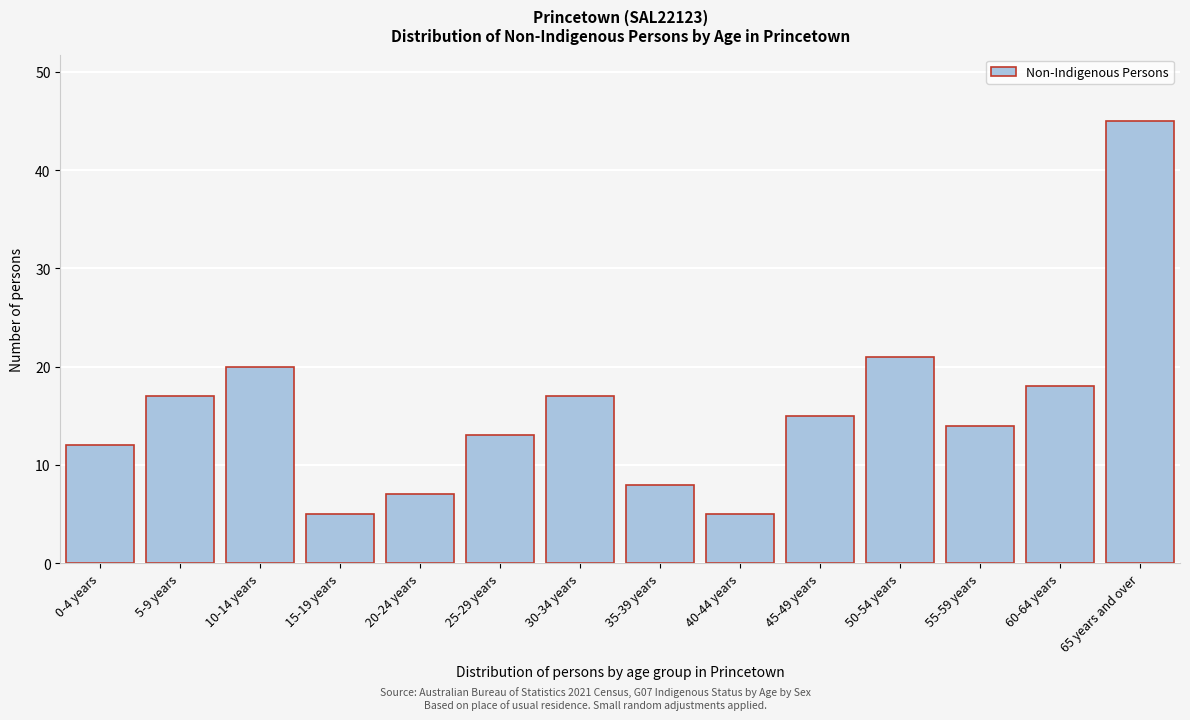

Reading left to right, what are all the values shown in this chart?

0-4 years=12	5-9 years=17	10-14 years=20	15-19 years=5	20-24 years=7	25-29 years=13	30-34 years=17	35-39 years=8	40-44 years=5	45-49 years=15	50-54 years=21	55-59 years=14	60-64 years=18	65 years and over=45